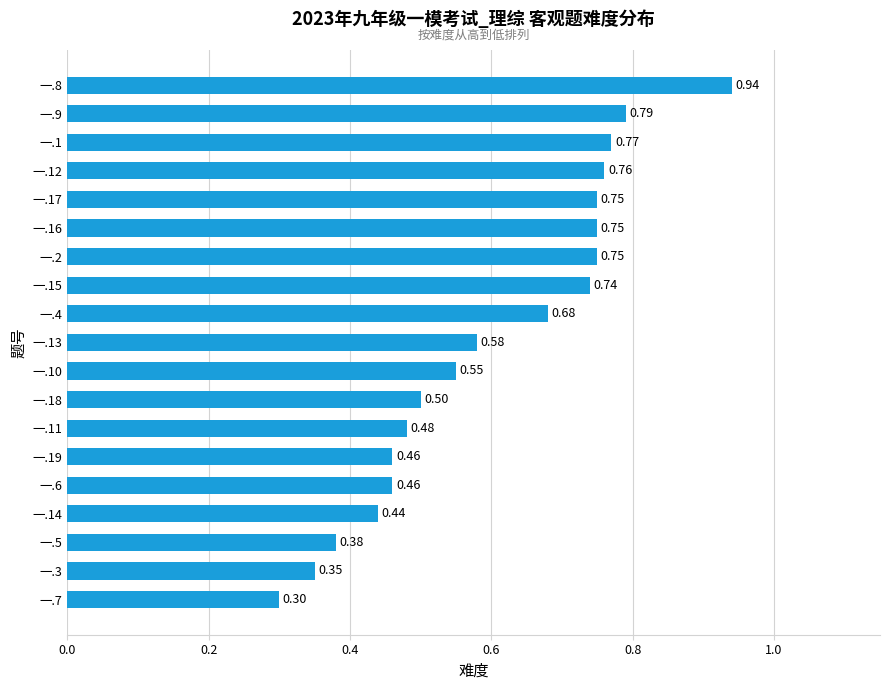

What is the sum of all values?

11.4